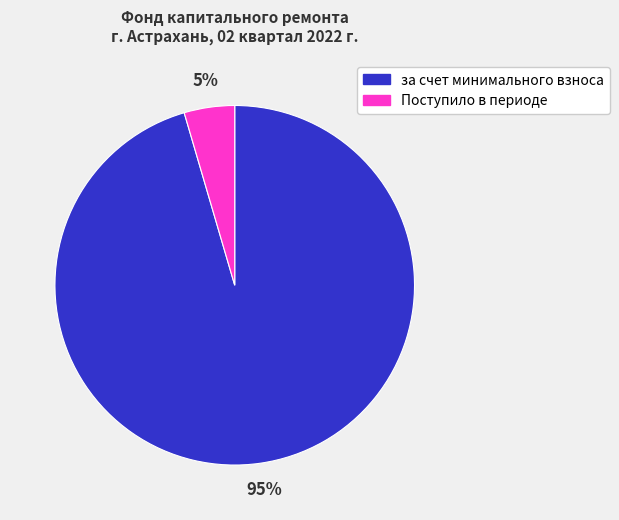

Which has a higher value, Поступило в периоде or за счет минимального взноса?

за счет минимального взноса